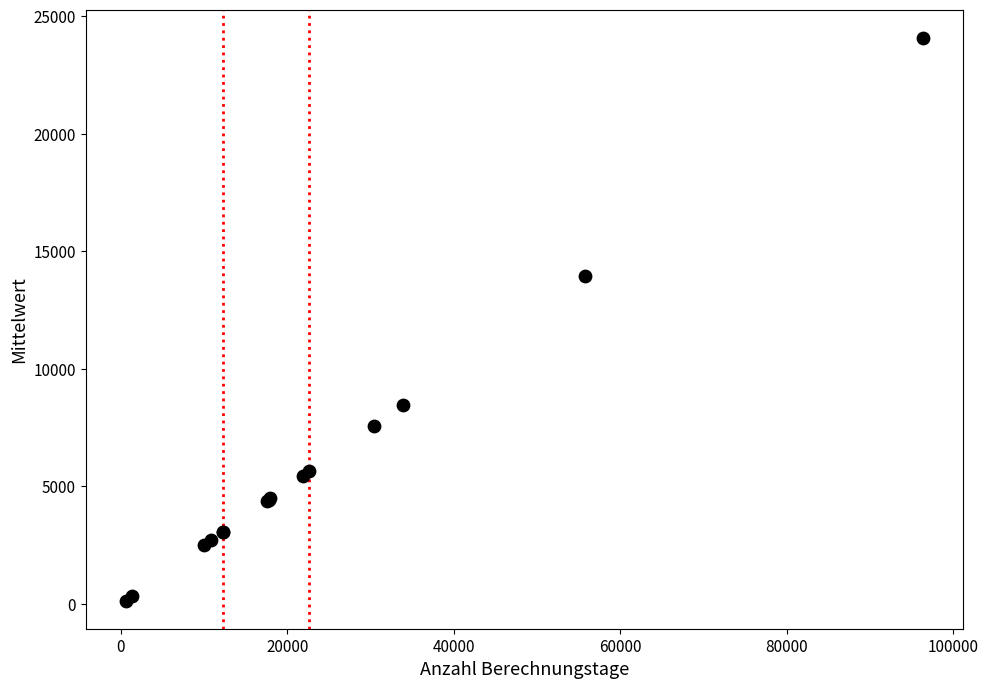

What Y value in the scatter plot is closest to 12109?

13930.3